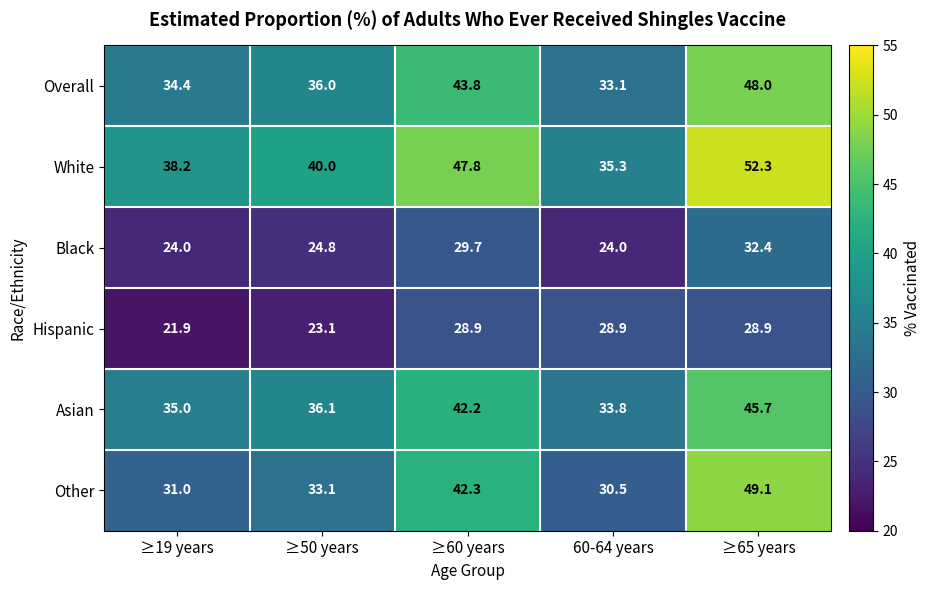

Reading right to left, extract all data points from this chart.

Overall: ≥65 years=48.0	60-64 years=33.1	≥60 years=43.8	≥50 years=36.0	≥19 years=34.4
White: ≥65 years=52.3	60-64 years=35.3	≥60 years=47.8	≥50 years=40.0	≥19 years=38.2
Black: ≥65 years=32.4	60-64 years=24.0	≥60 years=29.7	≥50 years=24.8	≥19 years=24.0
Hispanic: ≥65 years=28.9	60-64 years=28.9	≥60 years=28.9	≥50 years=23.1	≥19 years=21.9
Asian: ≥65 years=45.7	60-64 years=33.8	≥60 years=42.2	≥50 years=36.1	≥19 years=35.0
Other: ≥65 years=49.1	60-64 years=30.5	≥60 years=42.3	≥50 years=33.1	≥19 years=31.0